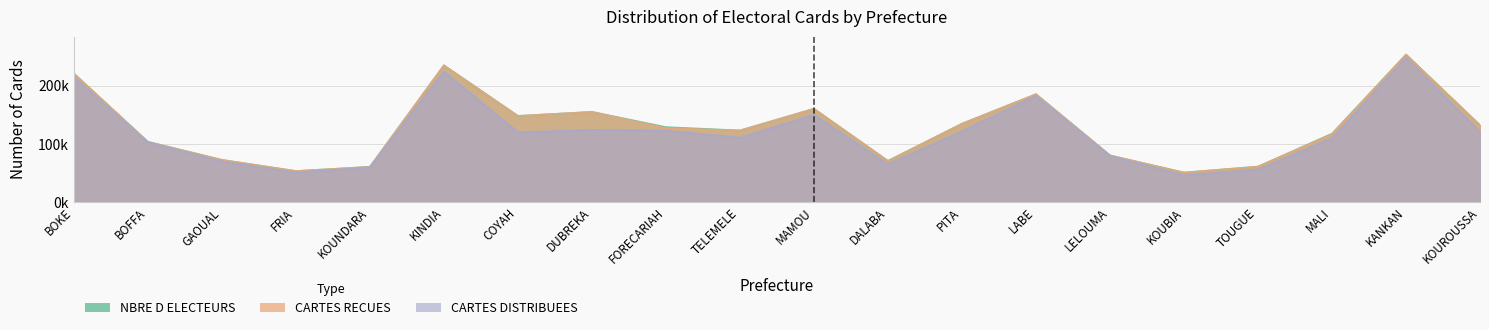

What position from the right is DUBREKA?

13